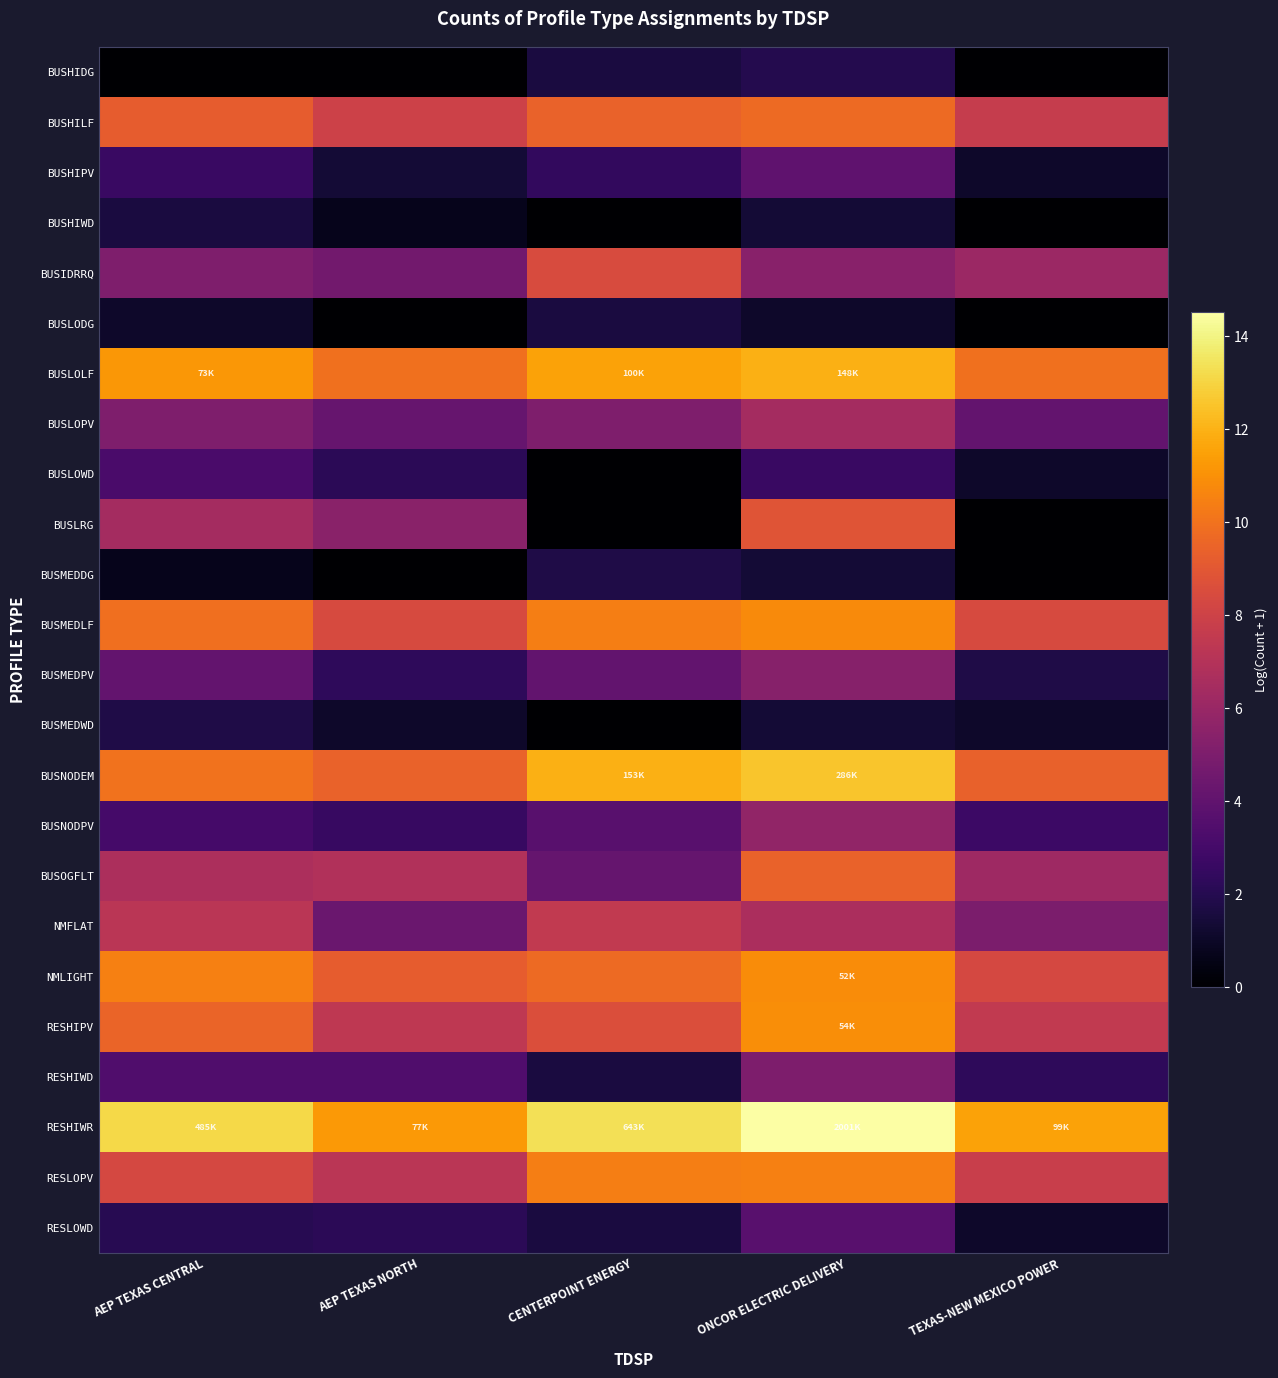

What is the total value across all series at TEXAS-NEW MEXICO POWER?

103.1